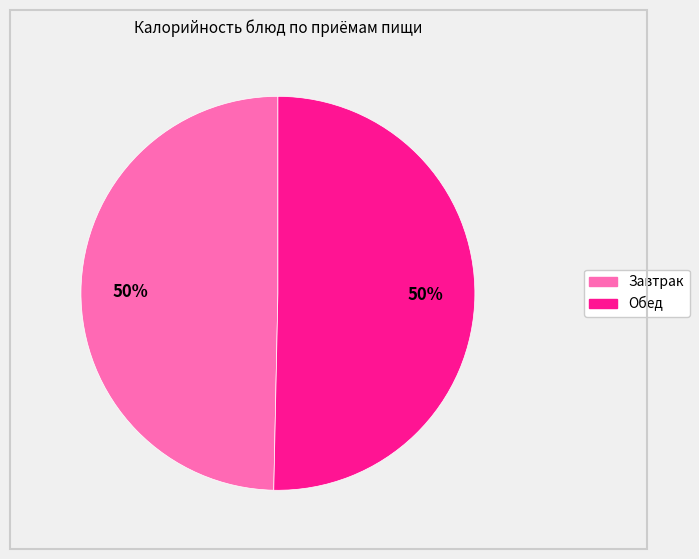

To the nearest percent, what is the average slice percentage?

50%